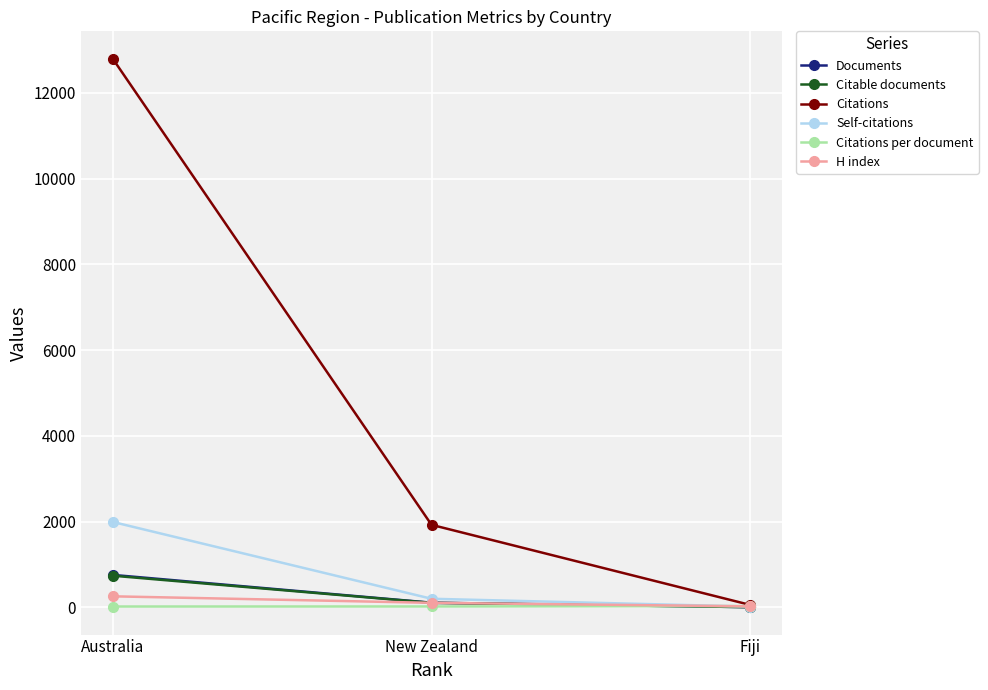

What is the smallest value displayed?

2.0